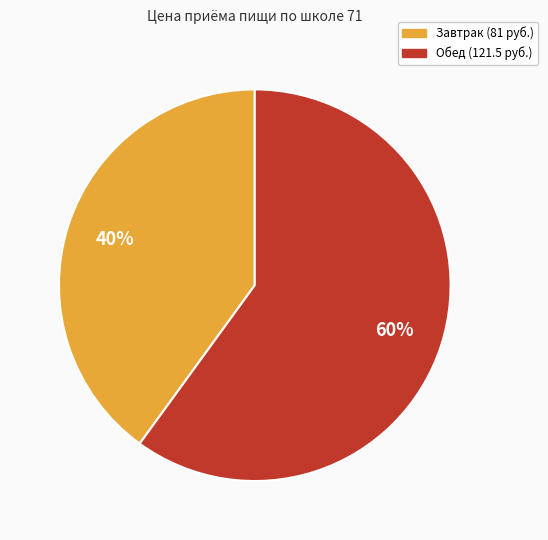

Count the number of slices in the pie.

2